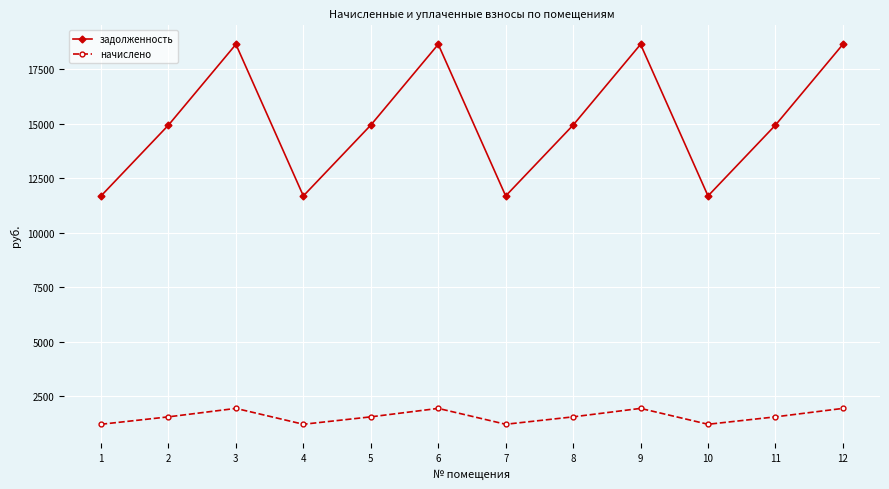

True or false: начислено and задолженность intersect in this chart.

False